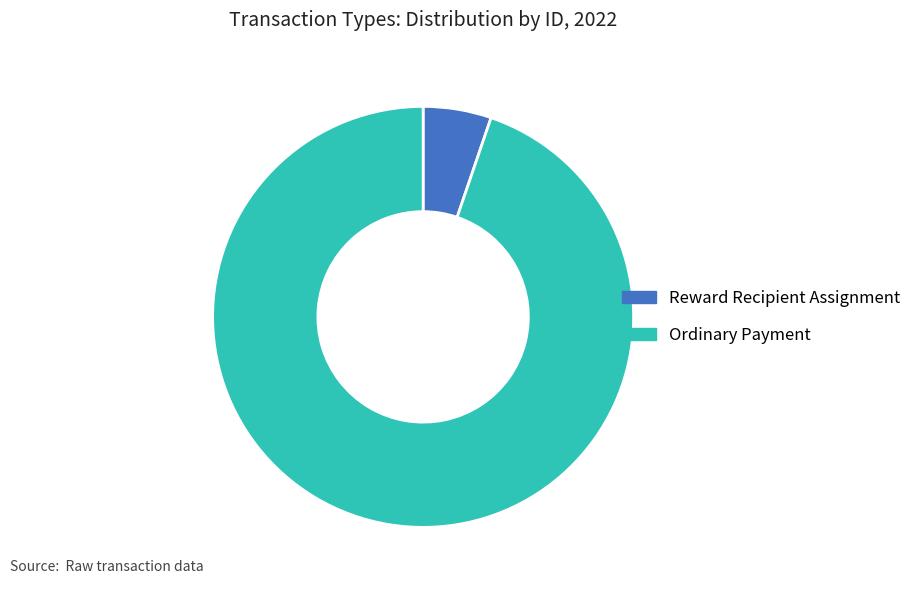

Rank the categories by value from highest to lowest.

Ordinary Payment, Reward Recipient Assignment